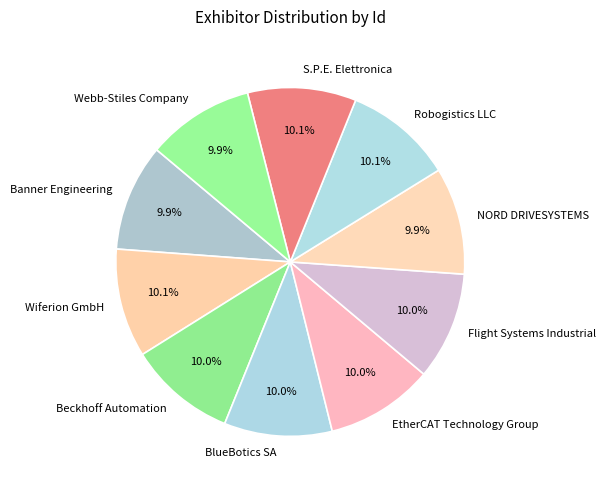

Is it true that BlueBotics SA is 10% of the pie?

True